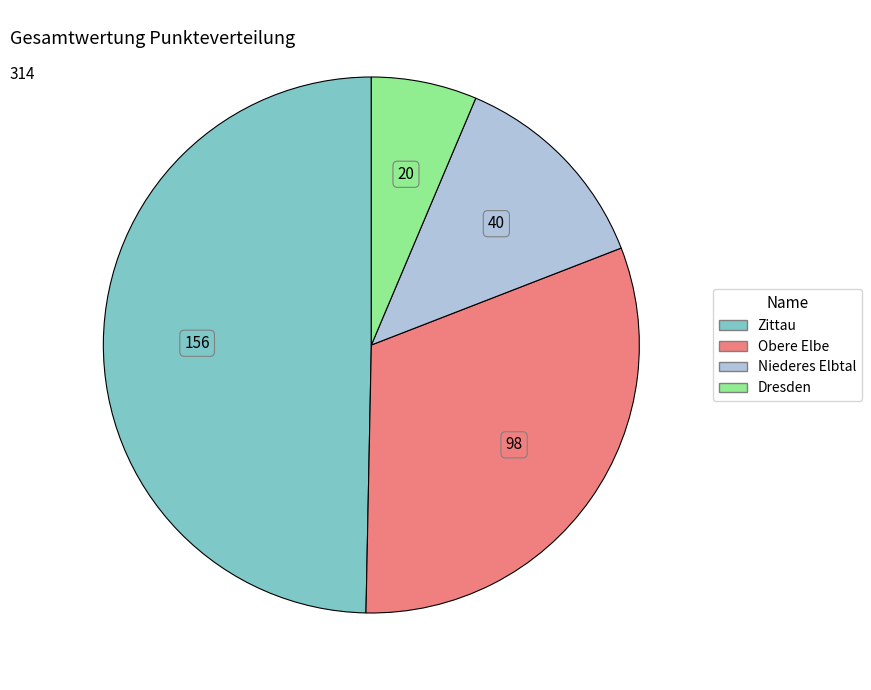

Which slice is the smallest?

Dresden